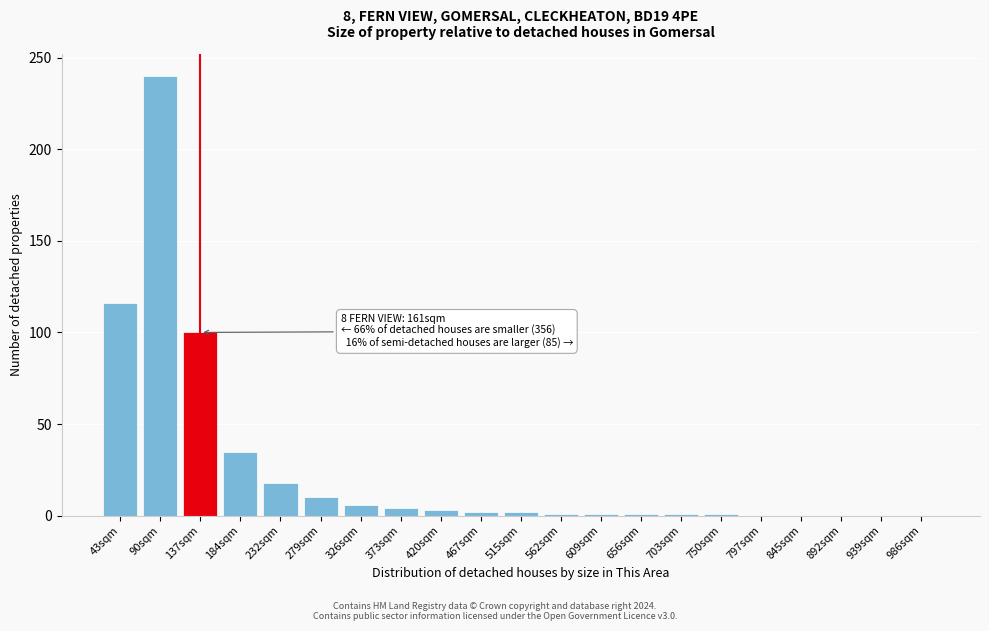

At which label is the value closest to 120?

43sqm